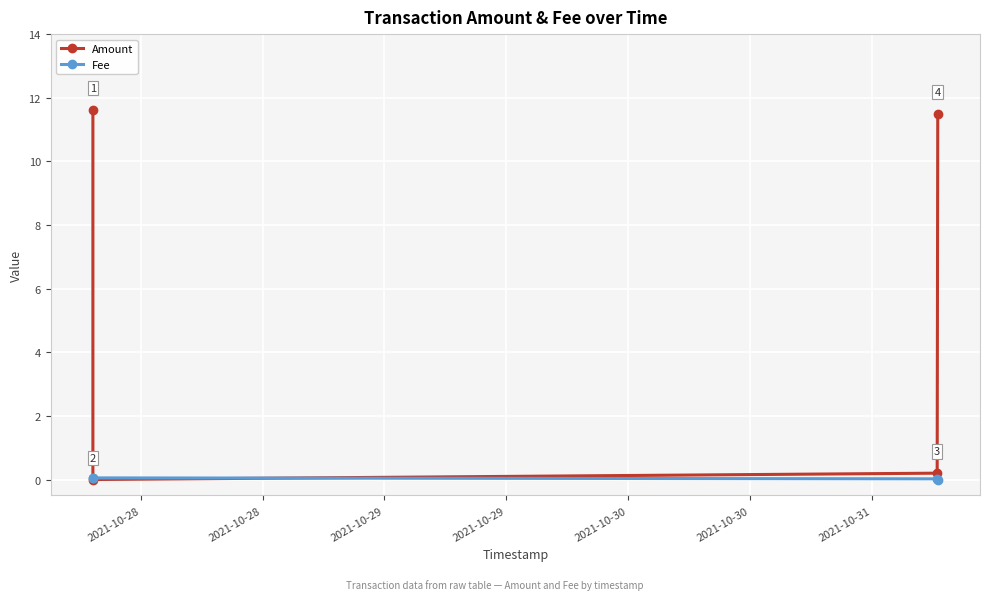

What is the difference between the maximum and second lowest values in the Amount series?

11.4